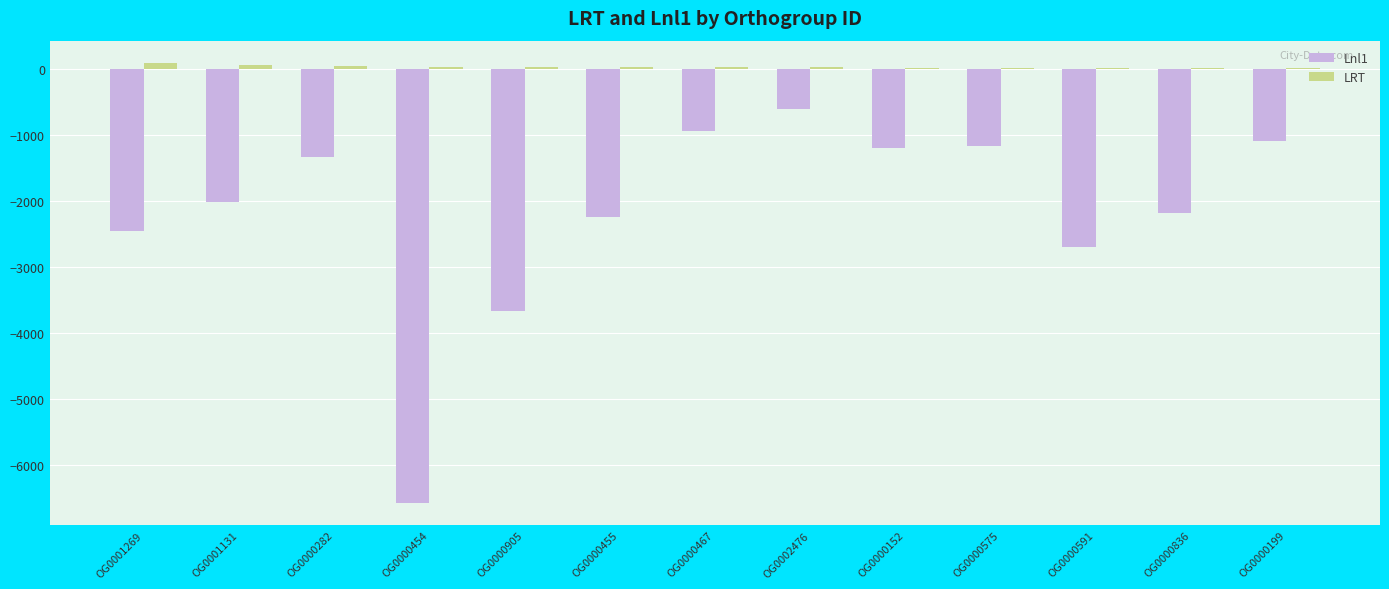

Is it true that Lnl1 equals -9576.7 at OG0000454?

False